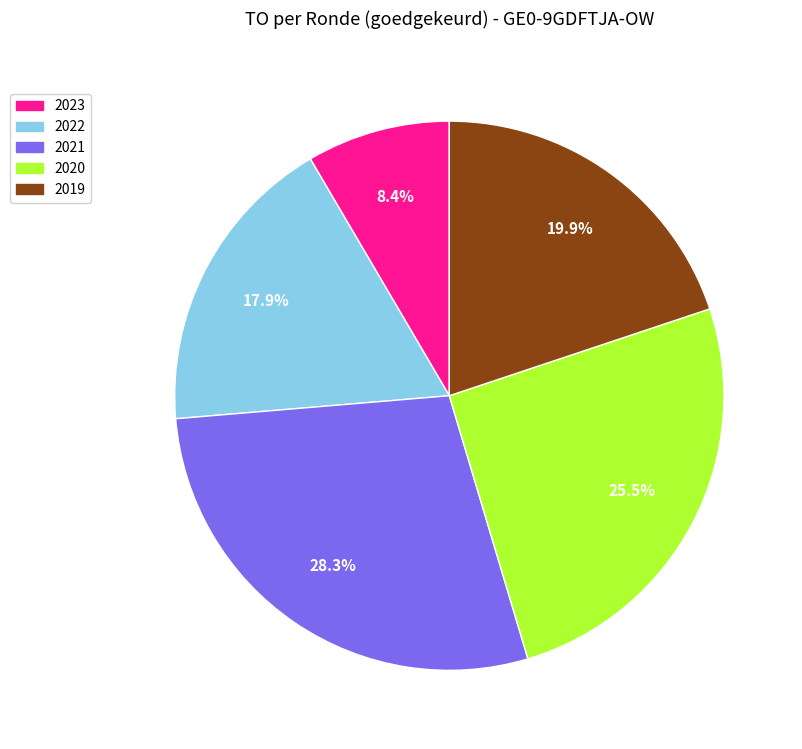

Is there any slice that represents more than half of the pie?

No